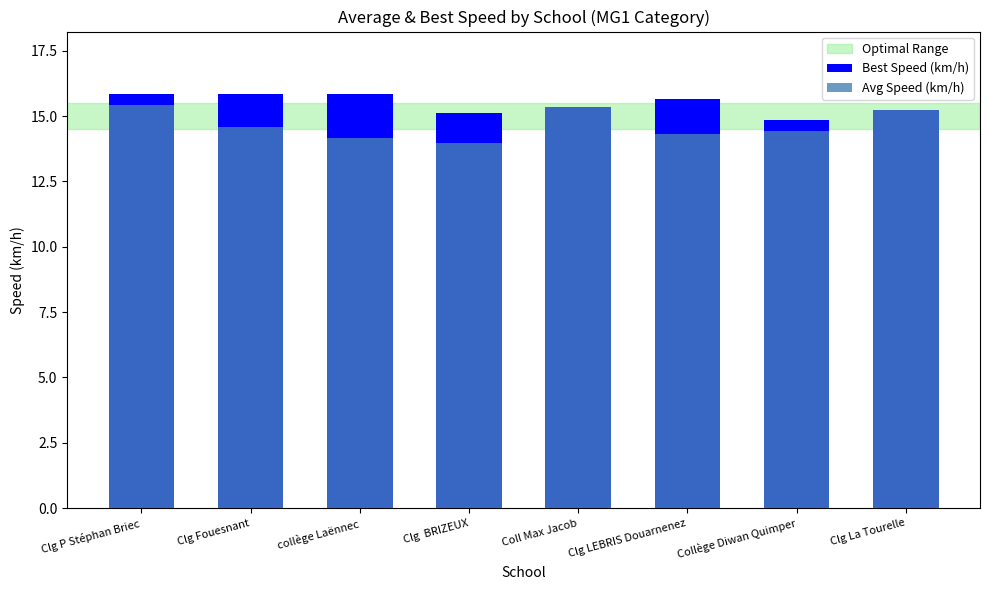

Reading left to right, what are all the values shown in this chart?

Best Speed (km/h): Clg P Stéphan Briec=15.8	Clg Fouesnant=15.8	collège Laënnec=15.9	Clg  BRIZEUX=15.1	Coll Max Jacob=15.4	Clg LEBRIS Douarnenez=15.7	Collège Diwan Quimper=14.8	Clg La Tourelle=15.2
Avg Speed (km/h): Clg P Stéphan Briec=15.4	Clg Fouesnant=14.6	collège Laënnec=14.2	Clg  BRIZEUX=14.0	Coll Max Jacob=15.3	Clg LEBRIS Douarnenez=14.3	Collège Diwan Quimper=14.4	Clg La Tourelle=15.2